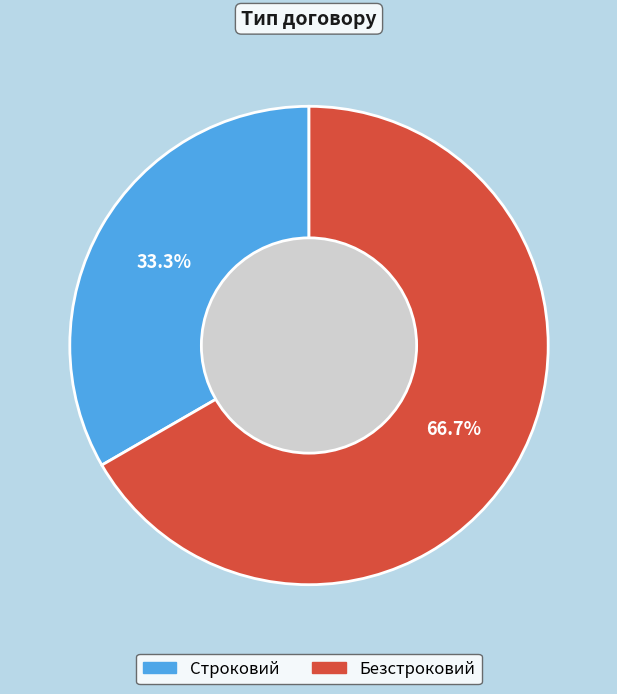

To the nearest percent, what percentage of the pie is Безстроковий?

67%